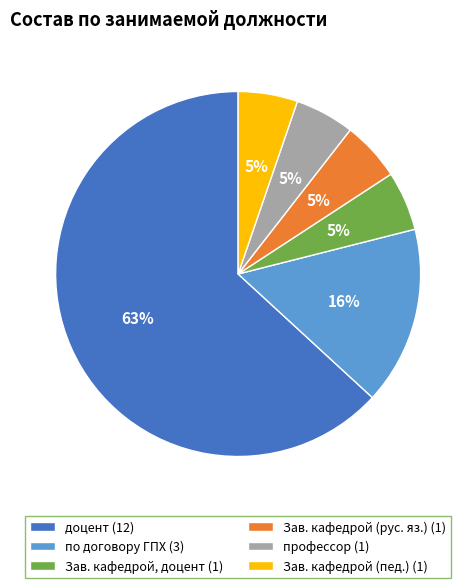

Is the sum of по договору ГПХ (3) and профессор (1) greater than half?

No